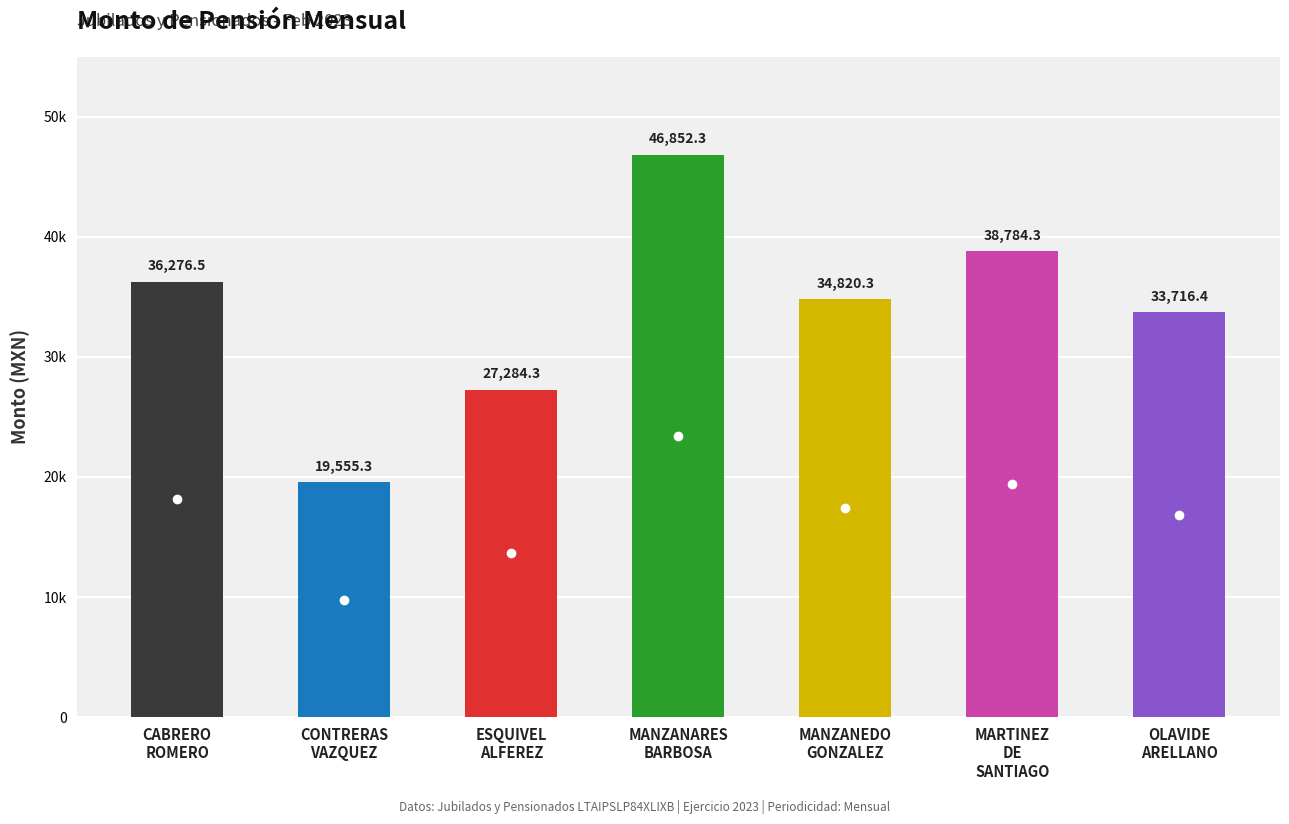

What position from the left is CONTRERAS VAZQUEZ?

2